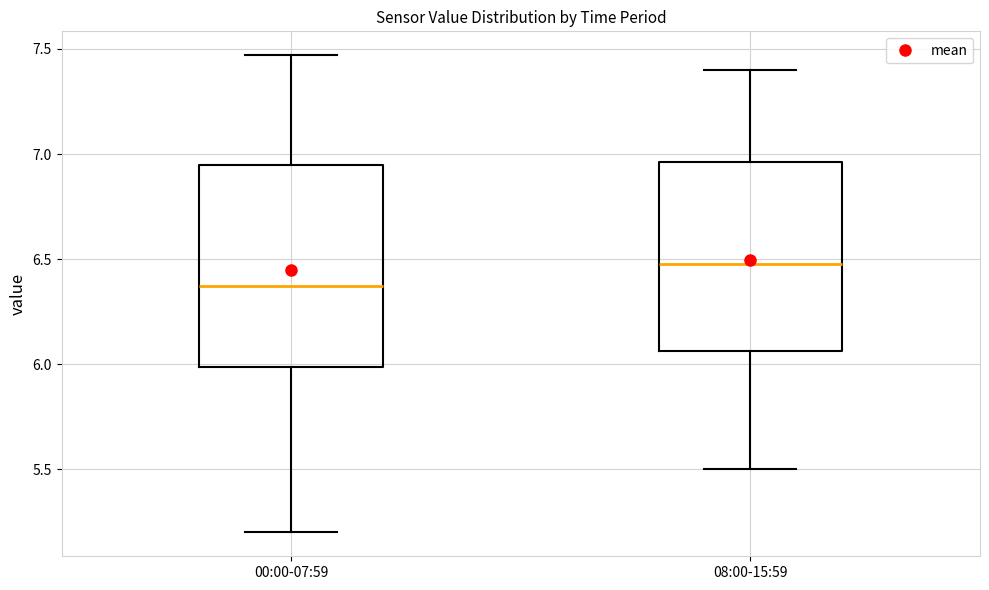

Reading left to right, read every box against the y-axis: the position of its median line, the range the box covers, and the ends of its whiskers. The values are not printed on the chart, so give them approximately, as read against the axis.

00:00-07:59: median 6.35, box 6.00 to 6.95, whiskers 5.20 to 7.45
08:00-15:59: median 6.50, box 6.05 to 6.95, whiskers 5.50 to 7.40